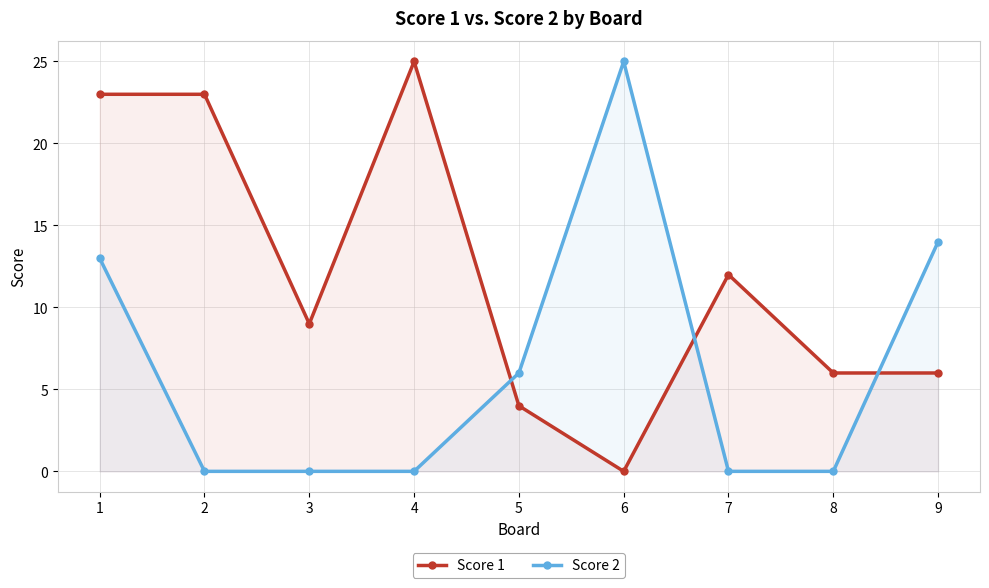

Rank the series by their maximum value, from highest to lowest.

Score 1, Score 2